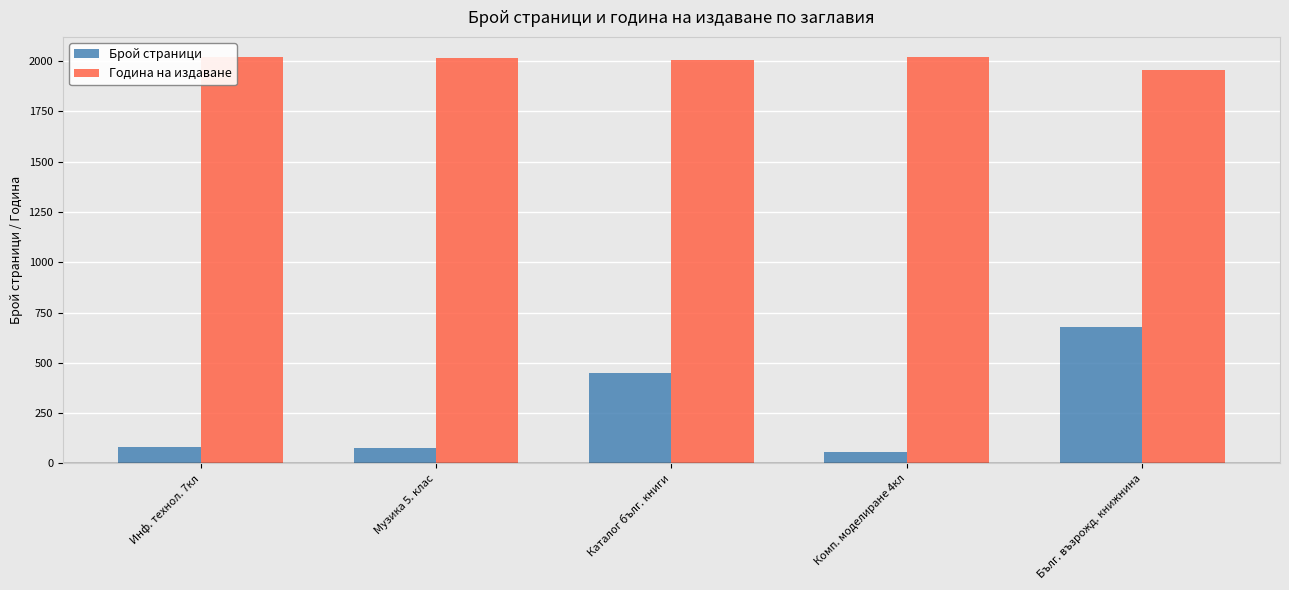

Is the value of Година на издаване at Комп. моделиране 4кл greater than the value of Брой страници at Комп. моделиране 4кл?

Yes